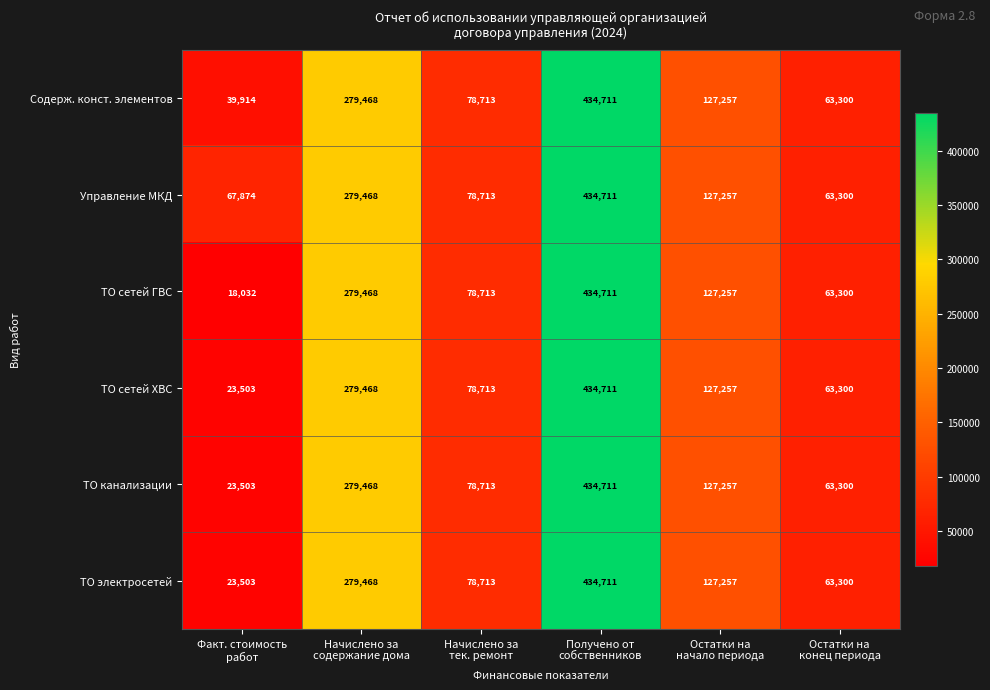

What is the difference between the maximum and minimum values in the Управление МКД series?

371411